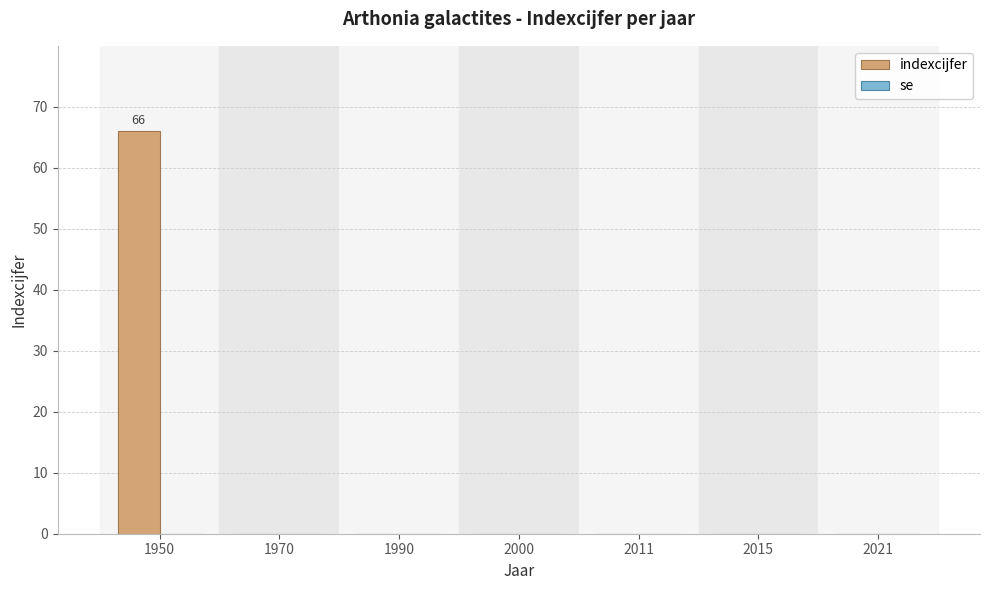

Which has a higher value, 2000 or 1950?

1950